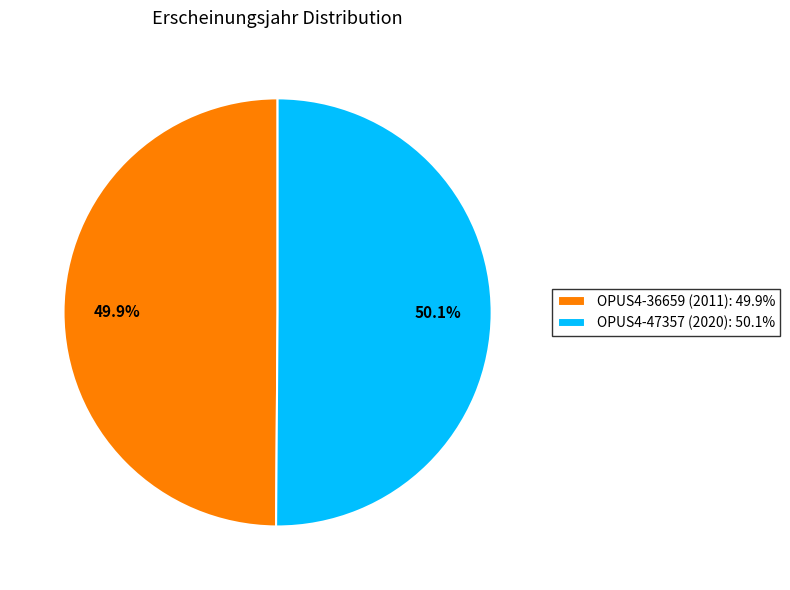

Is there a majority slice in this chart?

Yes